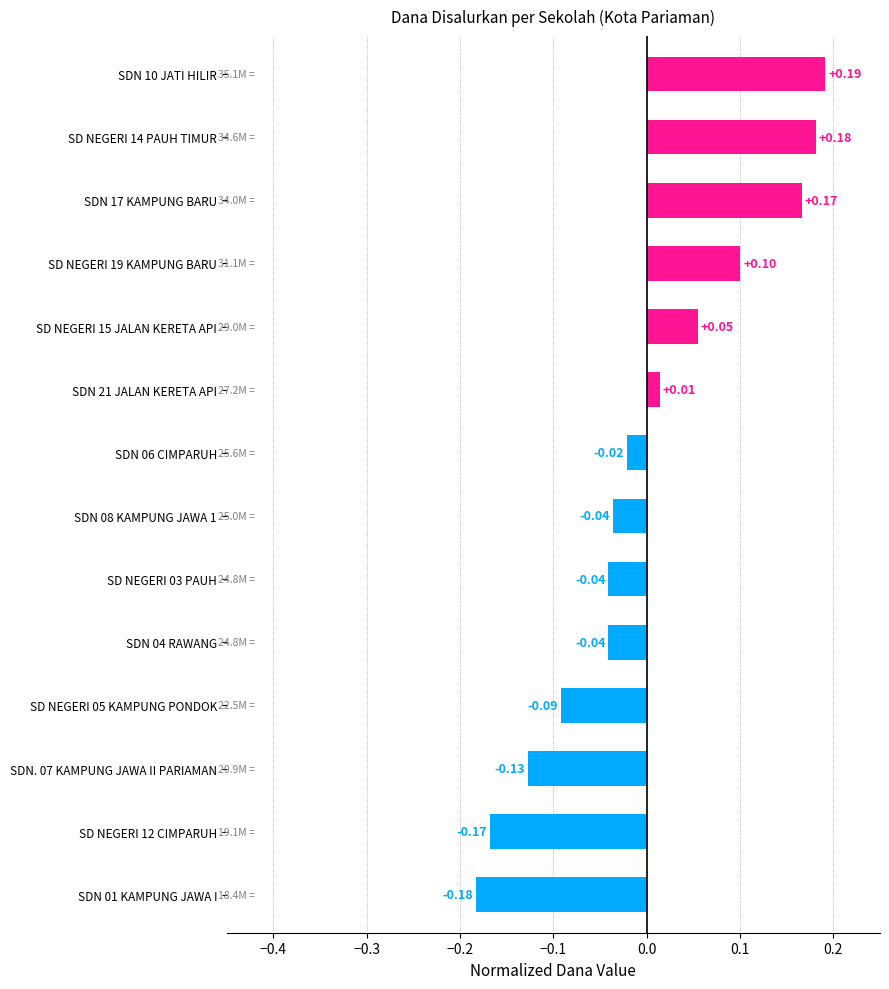

Which has a higher value, SDN 08 KAMPUNG JAWA 1 or SDN. 07 KAMPUNG JAWA II PARIAMAN?

SDN 08 KAMPUNG JAWA 1